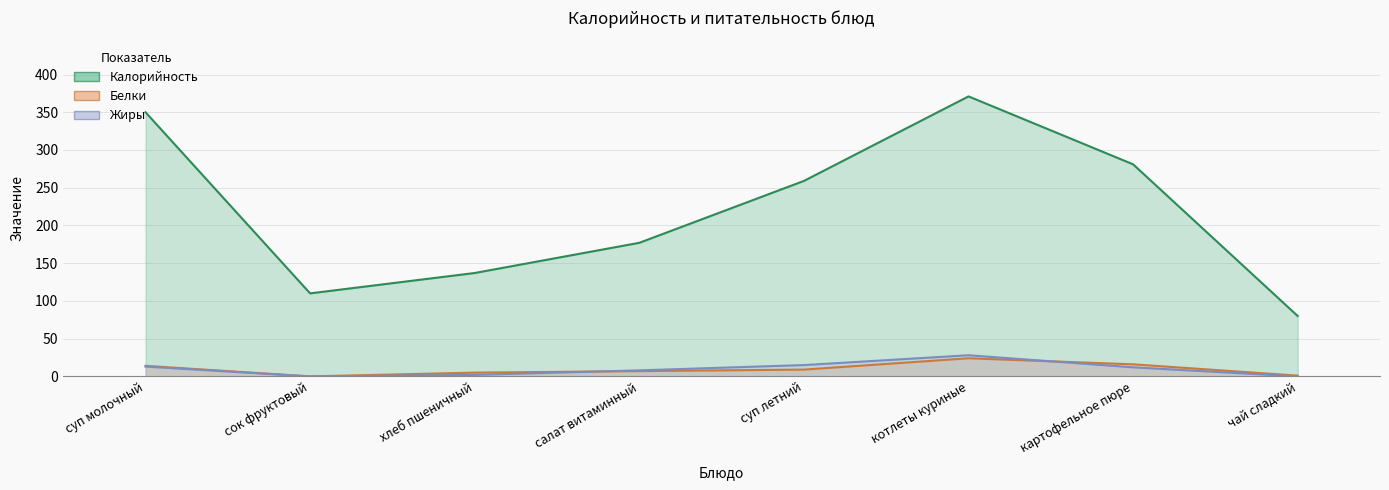

True or false: Жиры has a value of 1 at хлеб пшеничный.

False